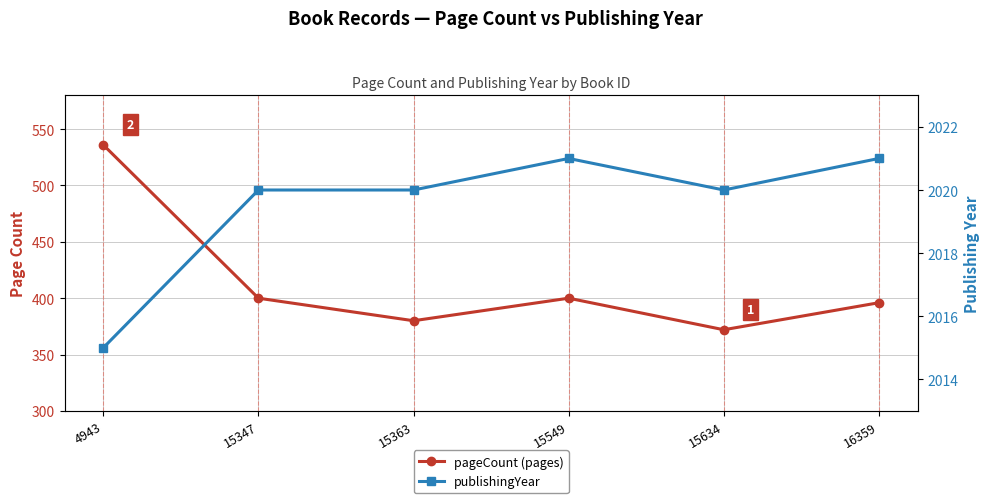

True or false: publishingYear and pageCount cross at least once.

False